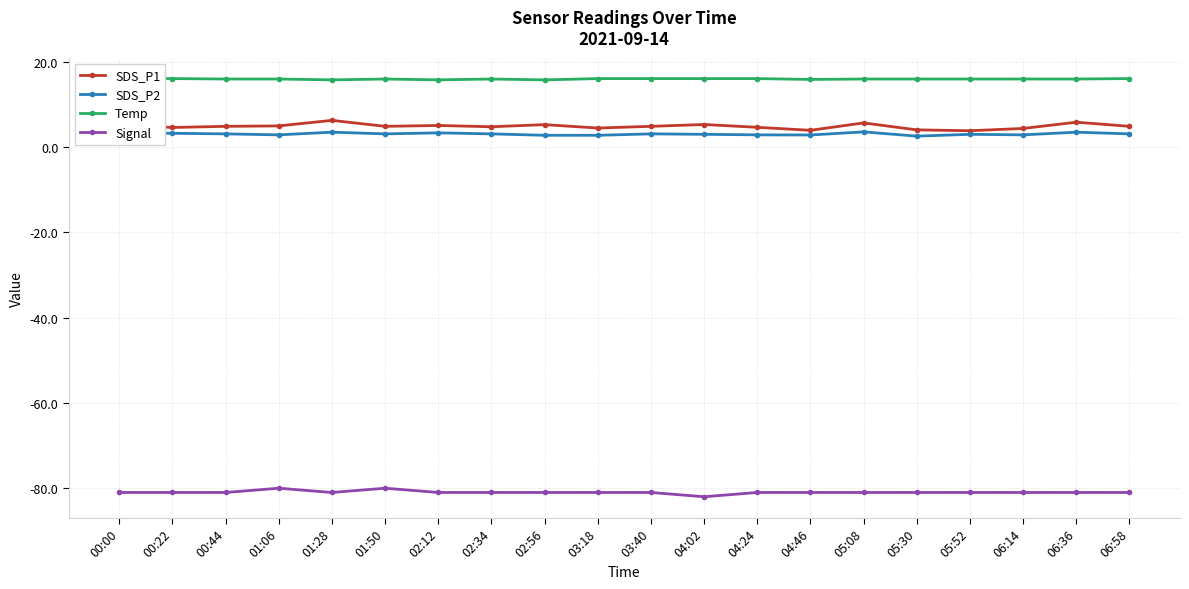

How many interior local peaks does the SDS_P2 series have?

6